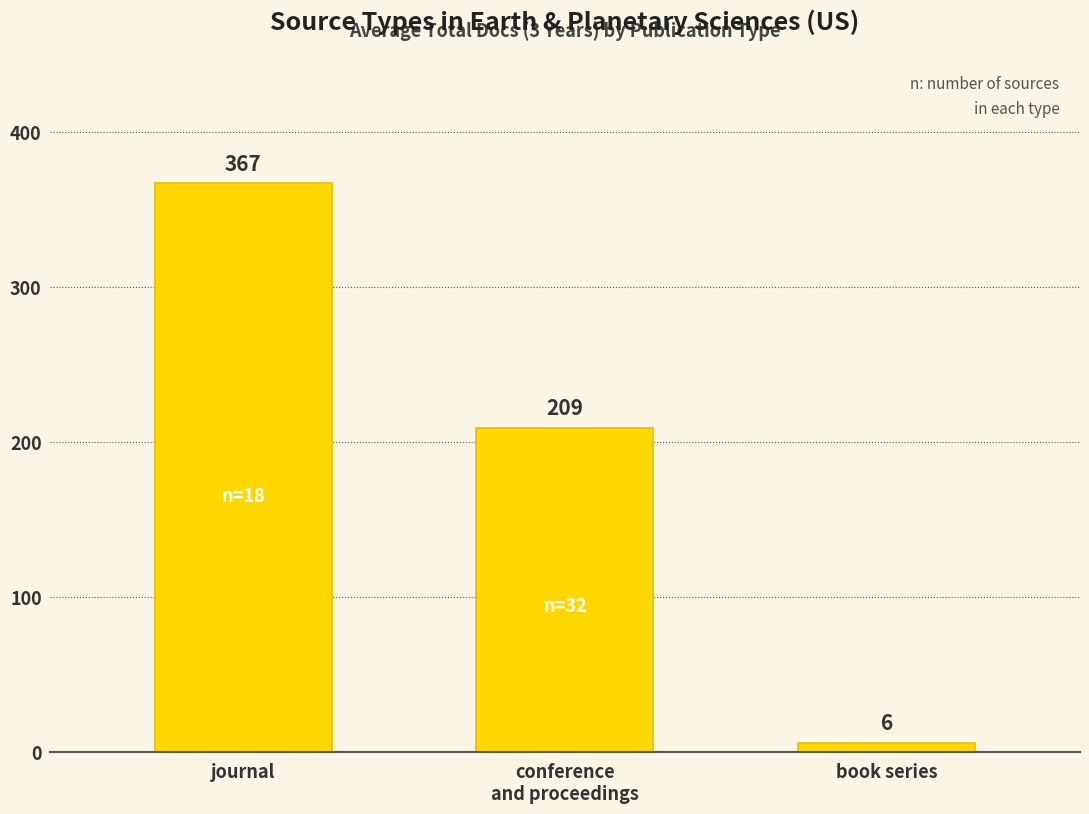

List the labels in order of value, largest first.

journal, conference
and proceedings, book series